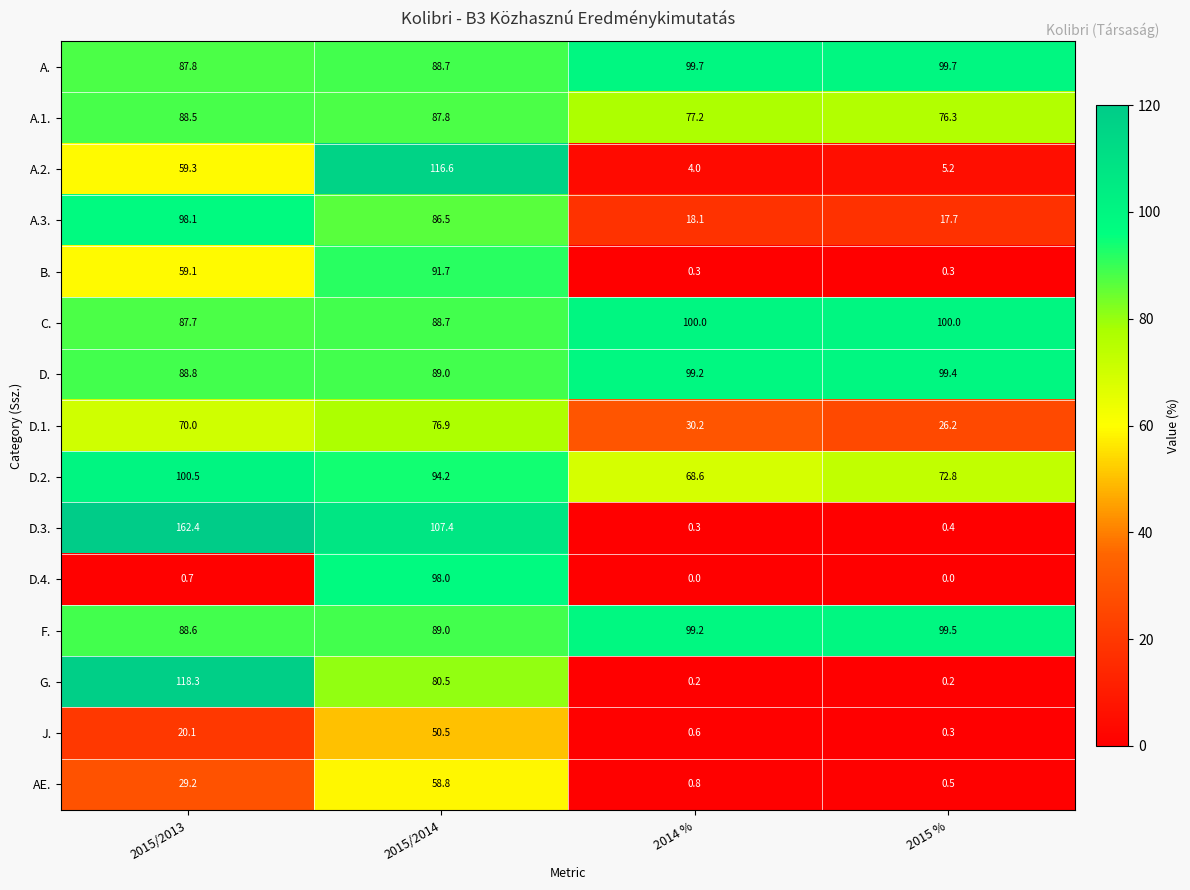

What is the average value of the A.1. series?

82.5